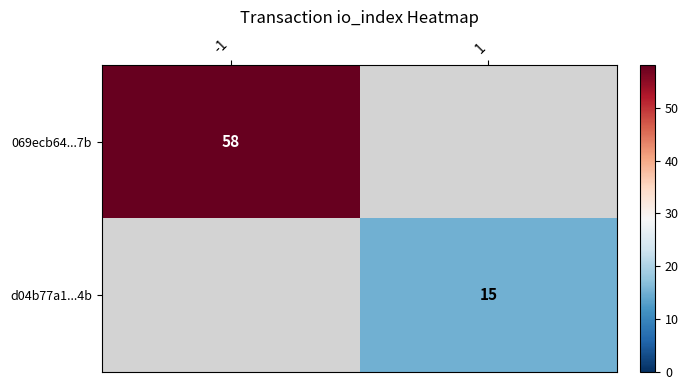

Which category has the highest value across all series?

-1